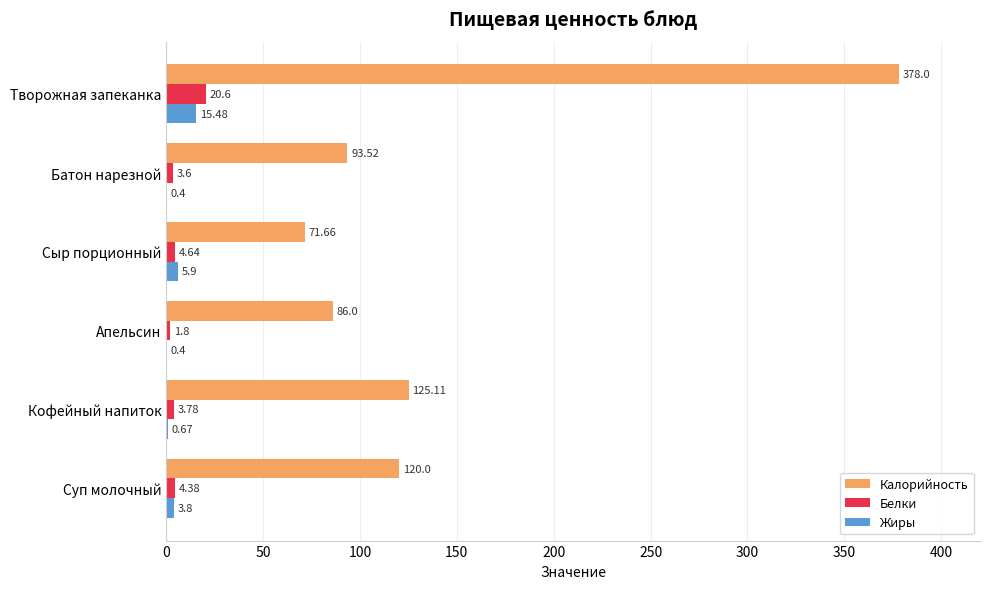

What is the total value across all series at Батон нарезной?

97.5